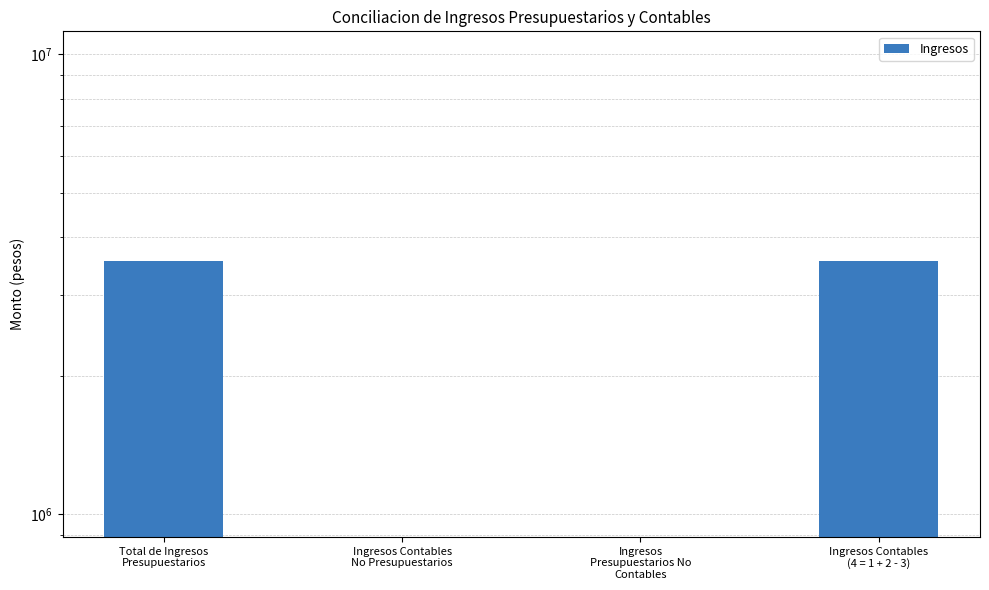

What is the value of the 1st bar from the left?

3559698.7